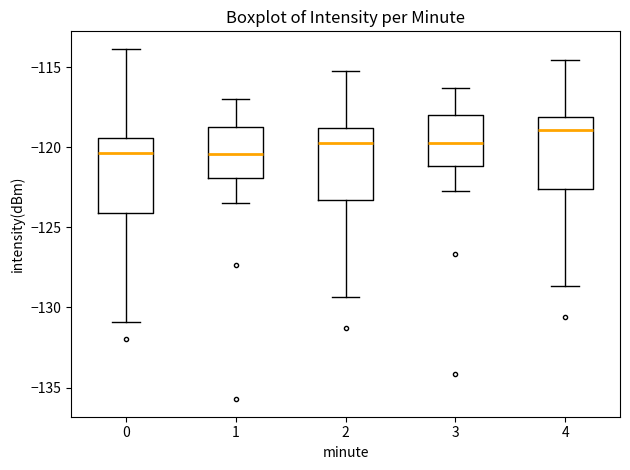

Where does the median line of the box at x = 4 sit on the y-axis? The values are not printed on the chart, so give them approximately, as read against the axis.

-119.0